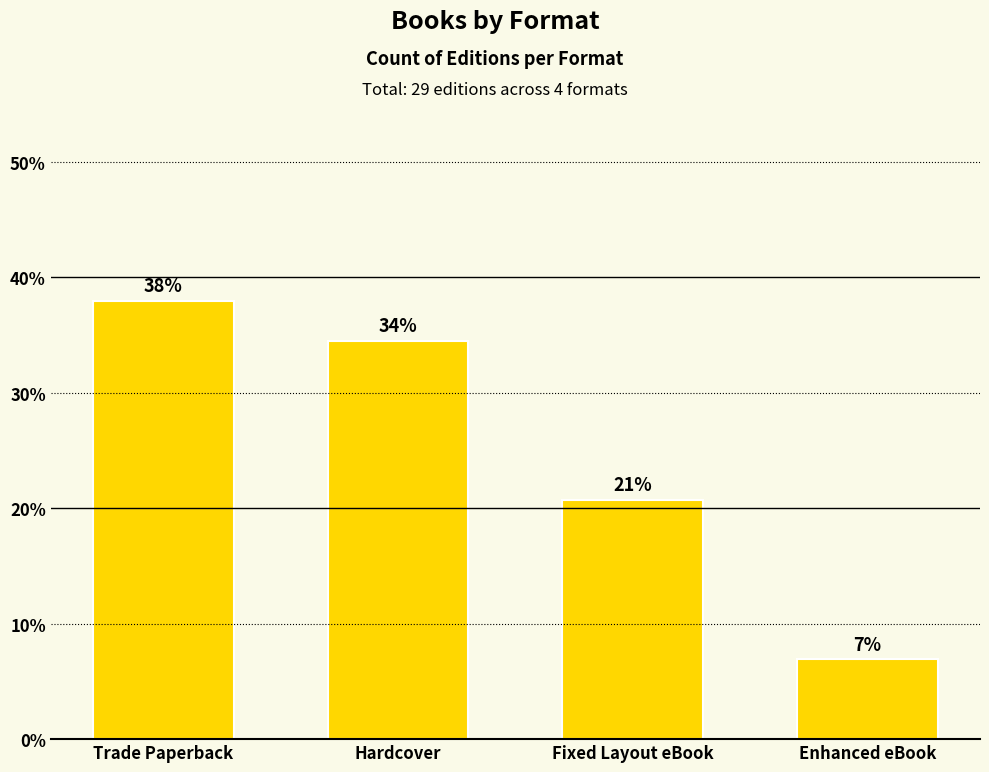

The value at Trade Paperback is 51.2. True or false?

False